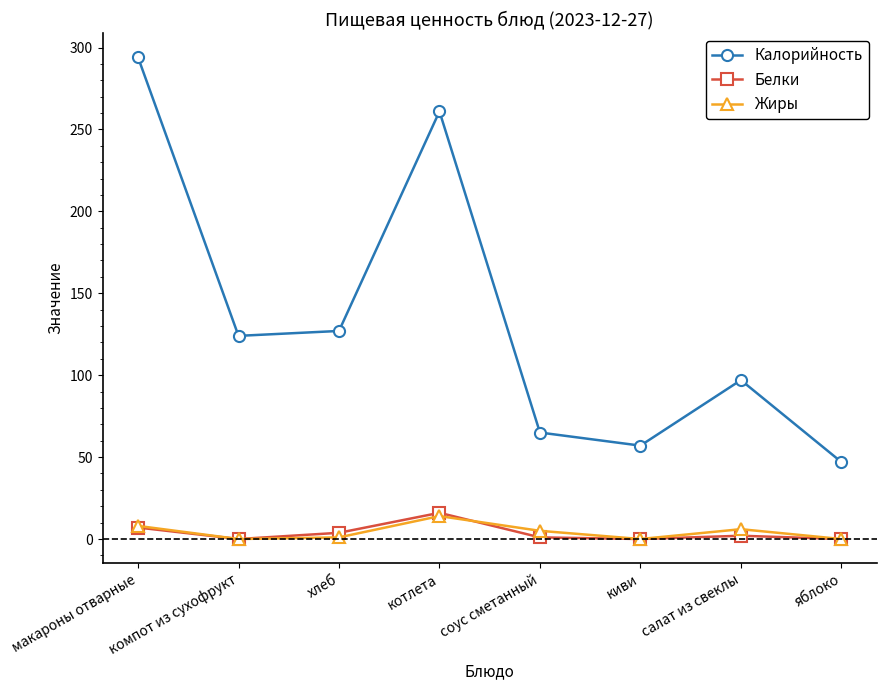

Rank the series at соус сметанный from highest to lowest value.

Калорийность, Жиры, Белки